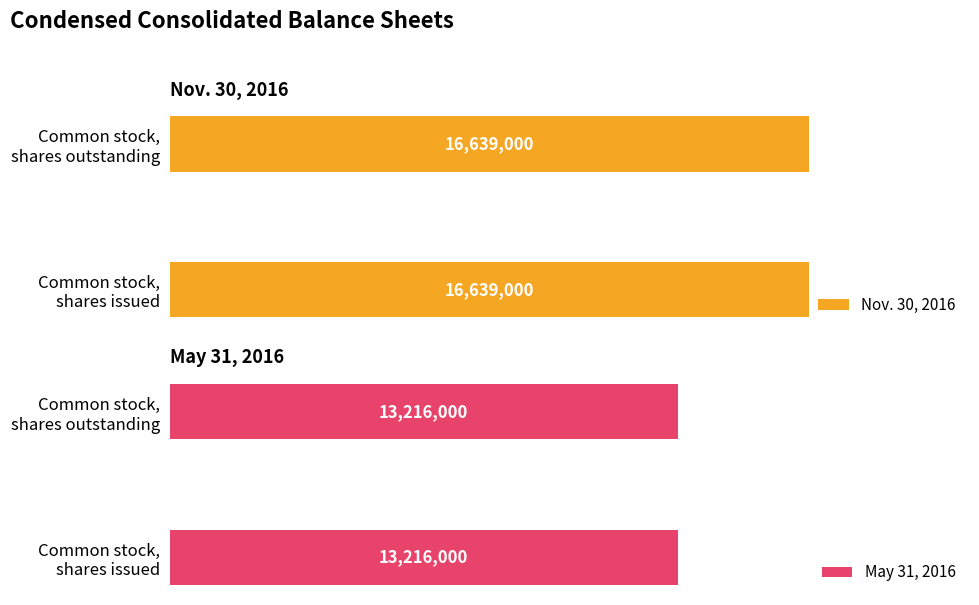

What is the approximate value of May 31, 2016 at Common stock, shares issued?

13216000.0